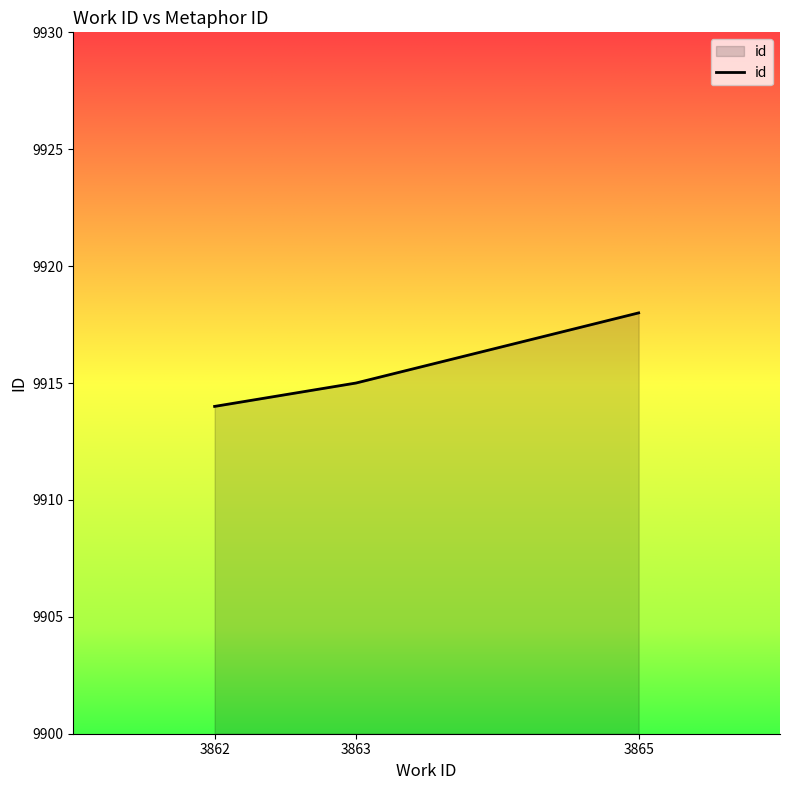

What is the smallest value displayed?

9914